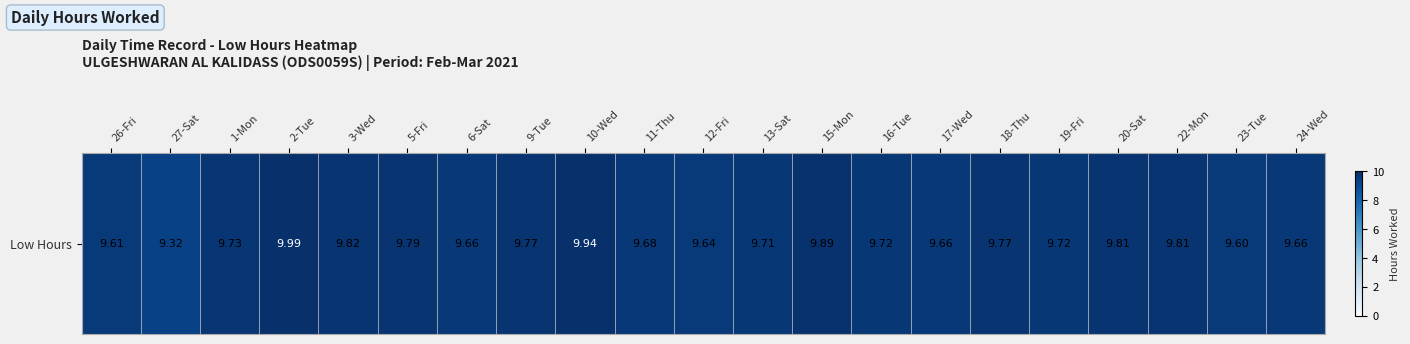

Is it true that the value at 13-Sat is 3.6?

False